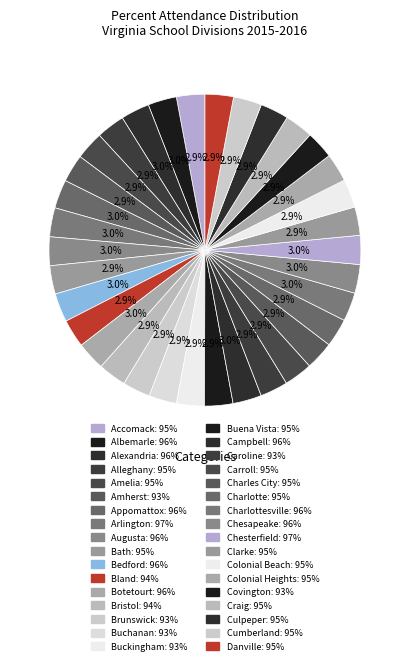

How many slices are in this pie chart?

34